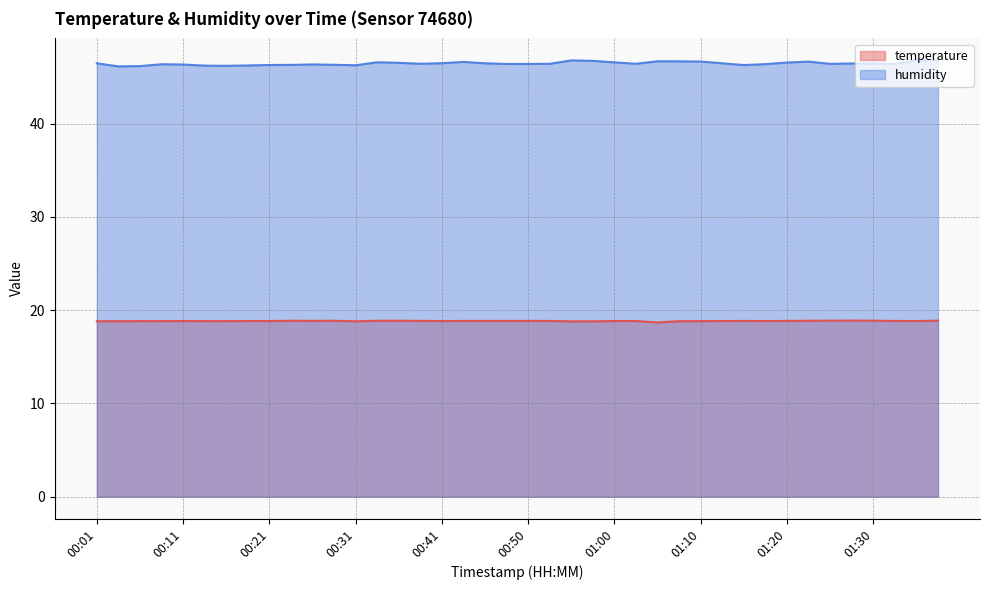

Reading left to right, list all the values displayed in this chart.

temperature: 18.8	18.8	18.8	18.8	18.8	18.8	18.8	18.8	18.8	18.9	18.9	18.9	18.8	18.9	18.9	18.9	18.8	18.9	18.9	18.9	18.9	18.9	18.8	18.8	18.8	18.8	18.7	18.8	18.8	18.8	18.9	18.8	18.9	18.9	18.9	18.9	18.9	18.9	18.8	18.9
humidity: 46.5	46.1	46.2	46.4	46.3	46.2	46.2	46.2	46.3	46.3	46.4	46.3	46.3	46.6	46.5	46.4	46.5	46.6	46.5	46.4	46.4	46.4	46.8	46.7	46.6	46.4	46.7	46.7	46.7	46.5	46.3	46.4	46.5	46.6	46.4	46.5	46.5	46.4	46.8	46.8